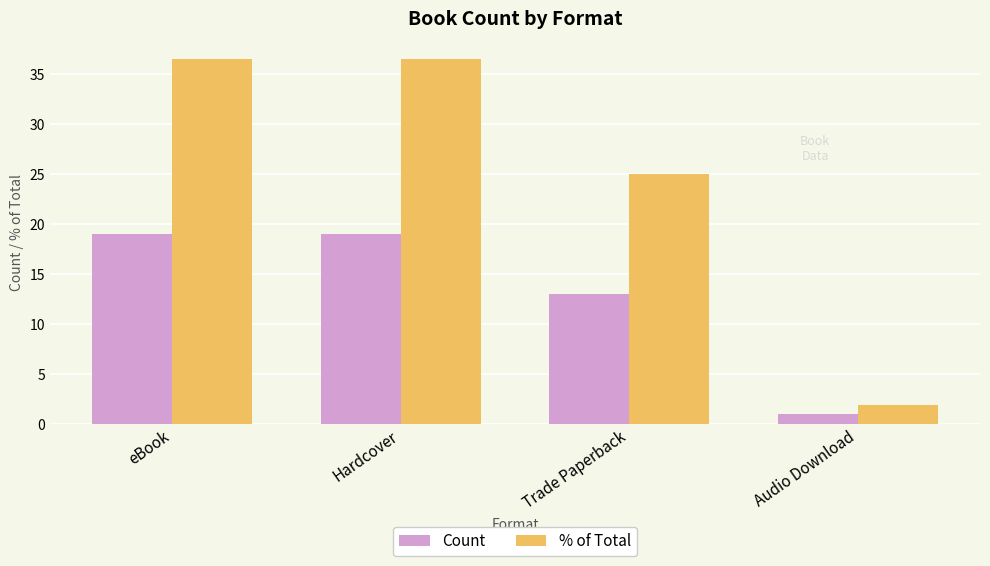

Reading left to right, what are all the values shown in this chart?

Count: 19.0	19.0	13.0	1.0
% of Total: 36.5	36.5	25.0	1.9